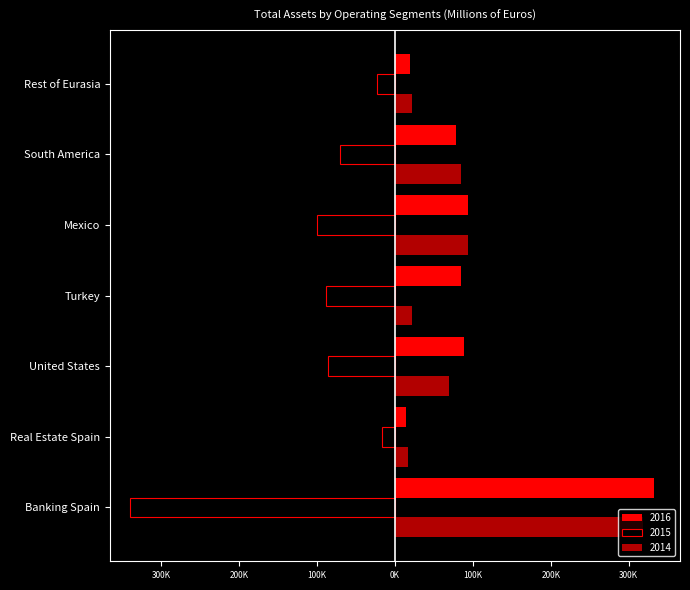

Which series changed the most between Real Estate Spain and Mexico?

2015